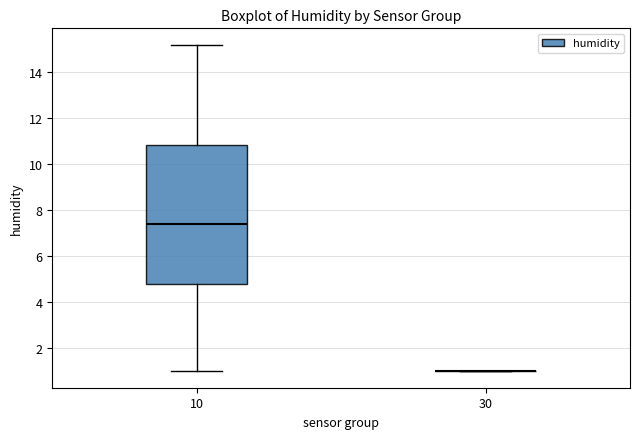

Reading left to right, read every box against the y-axis: the position of its median line, the range the box covers, and the ends of its whiskers. The values are not printed on the chart, so give them approximately, as read against the axis.

10: median 7.4, box 4.8 to 10.8, whiskers 1.0 to 15.2
30: box collapsed to a line at 1.0, whiskers 1.0 to 1.0